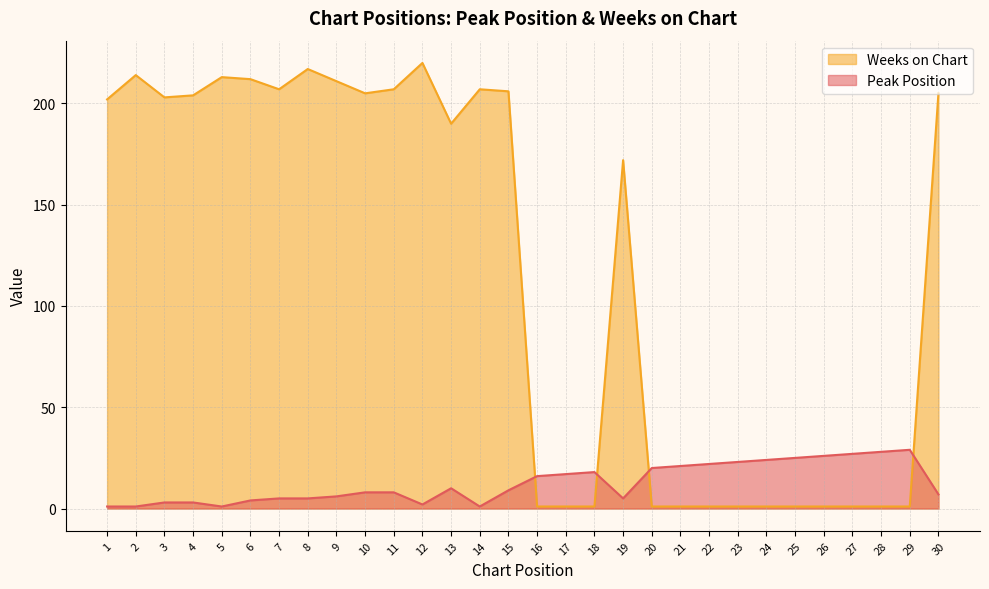

Which series changed the most between 27 and 29?

Peak Position